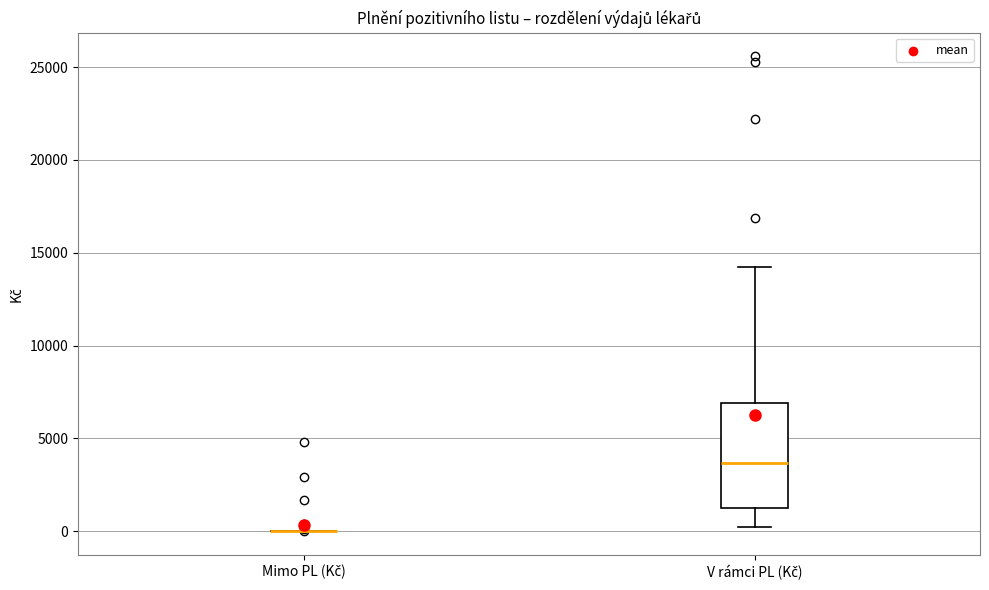

Which box is the tallest, from its lower edge to its upper edge?

V rámci PL (Kč)